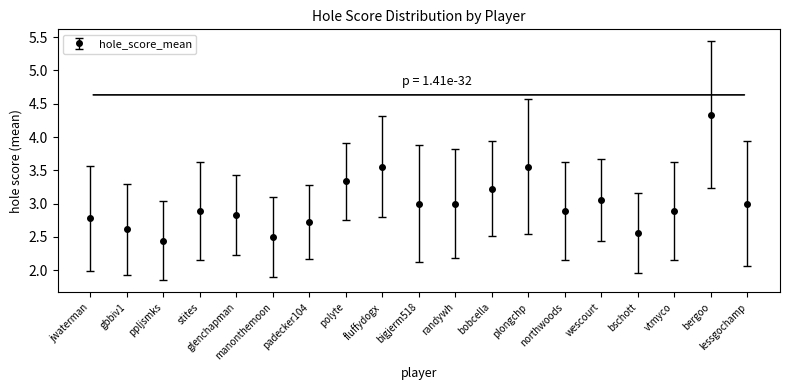

What value does the data have at jwaterman?

2.8